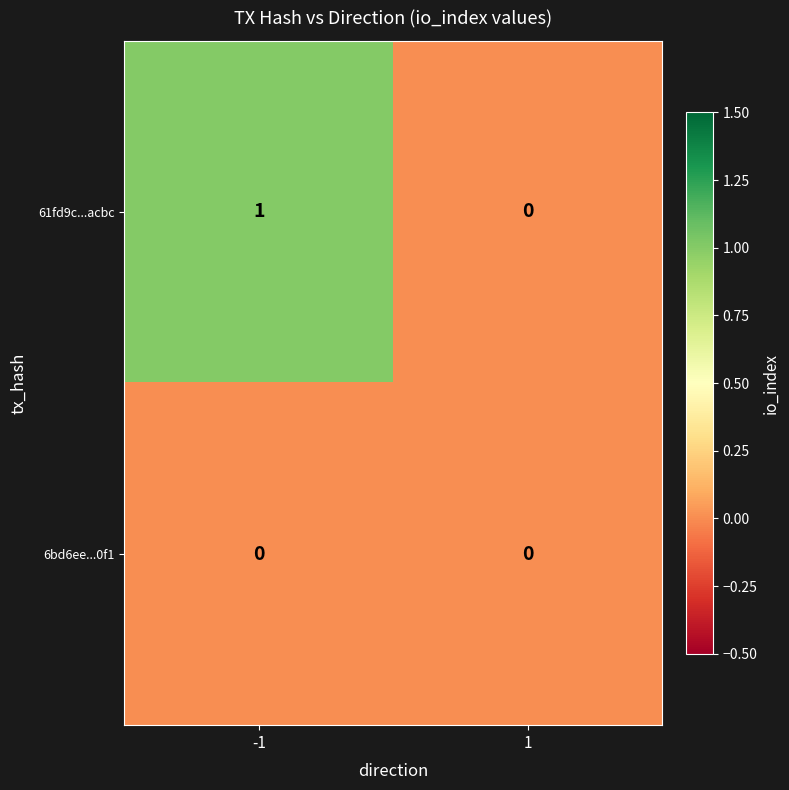

Is it true that 61fd9c...acbc equals 0 at -1?

False